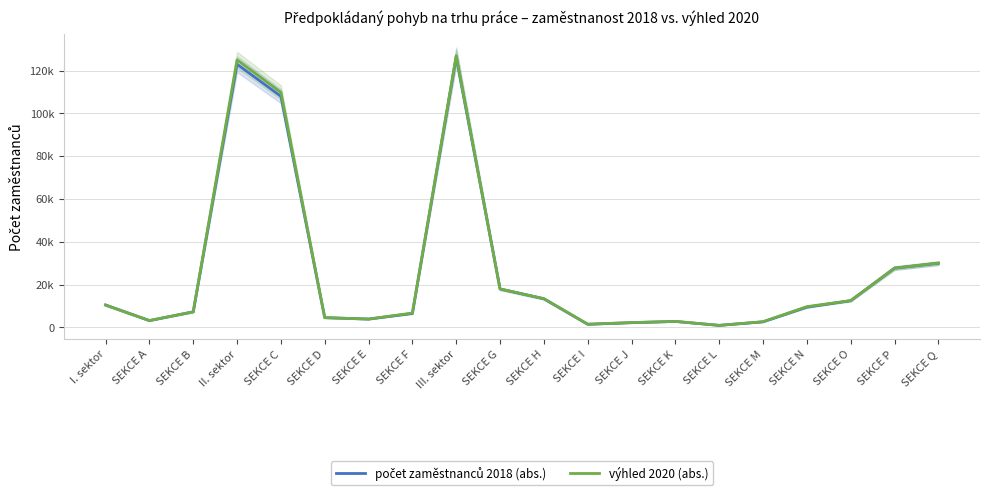

Is the value of výhled 2020 (abs.) at SEKCE E greater than the value of počet zaměstnanců 2018 (abs.) at SEKCE D?

No